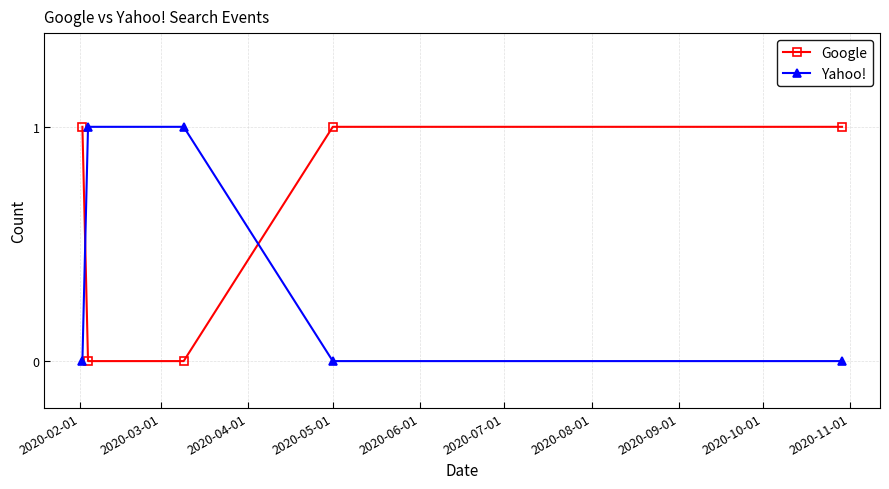

True or false: Google has more than 1 points higher than both neighbors.

False